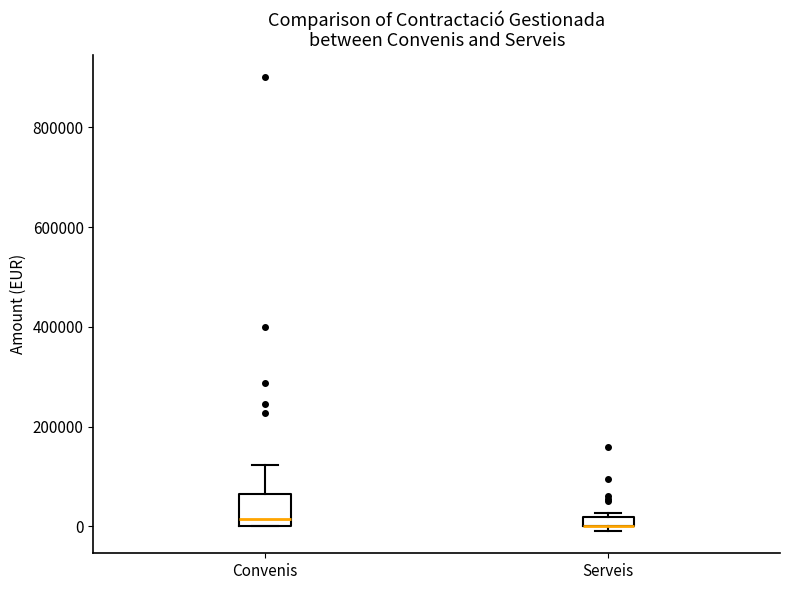

Comparing the boxes themselves (not the whiskers), which one is the tallest?

Convenis